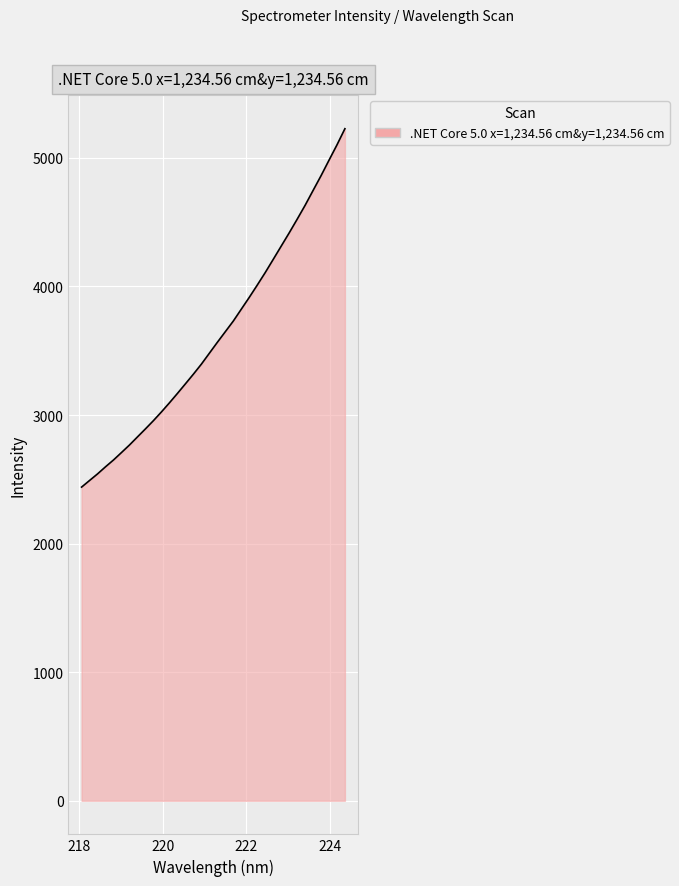

What is the smallest value displayed?

2439.4